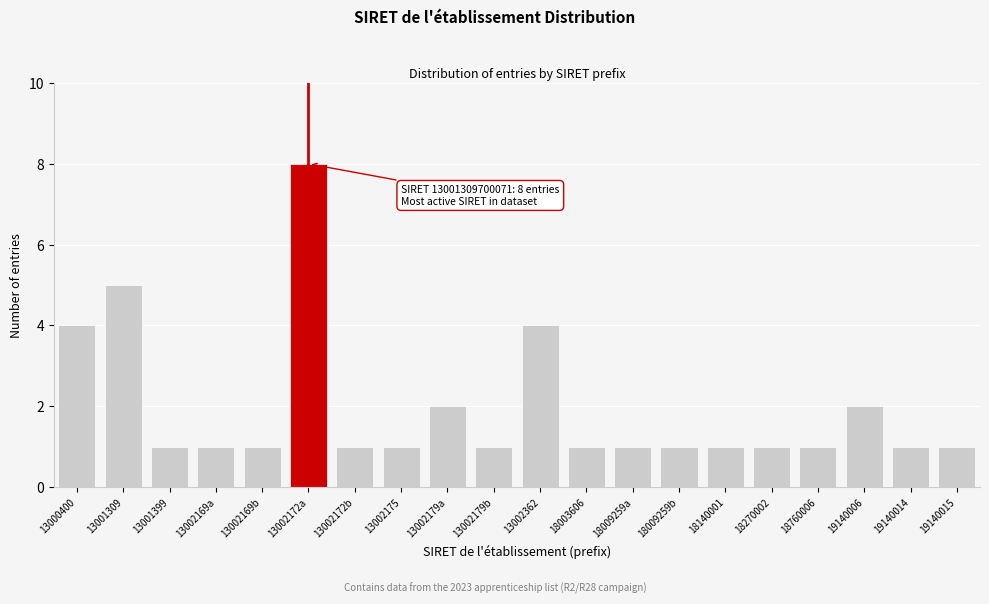

Reading right to left, what are all the values shown in this chart?

1	1	2	1	1	1	1	1	1	4	1	2	1	1	8	1	1	1	5	4